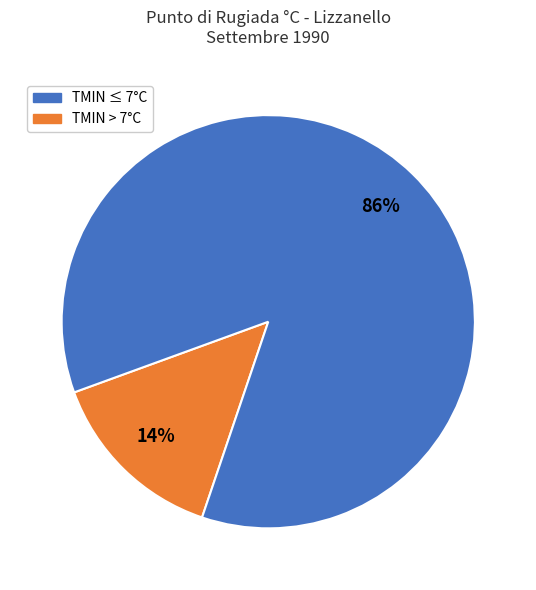

To the nearest percent, what is the average slice percentage?

50%